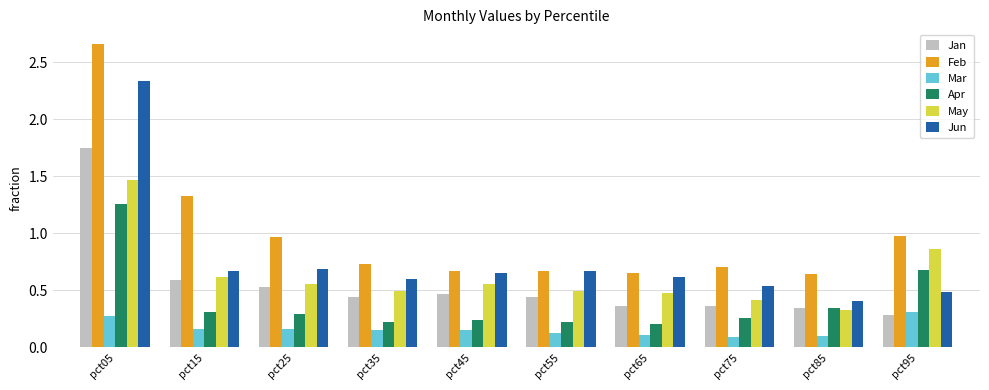

The May series shows 0.5 at pct35. True or false?

True